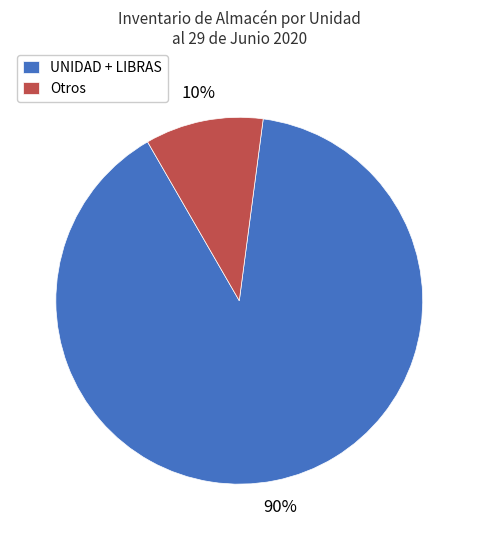

Do UNIDAD + LIBRAS and Otros together represent more than half of the pie?

Yes